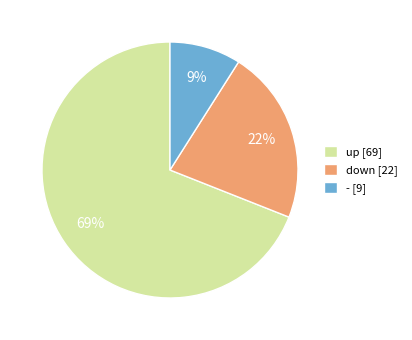

Which slice represents more than half of the pie?

up